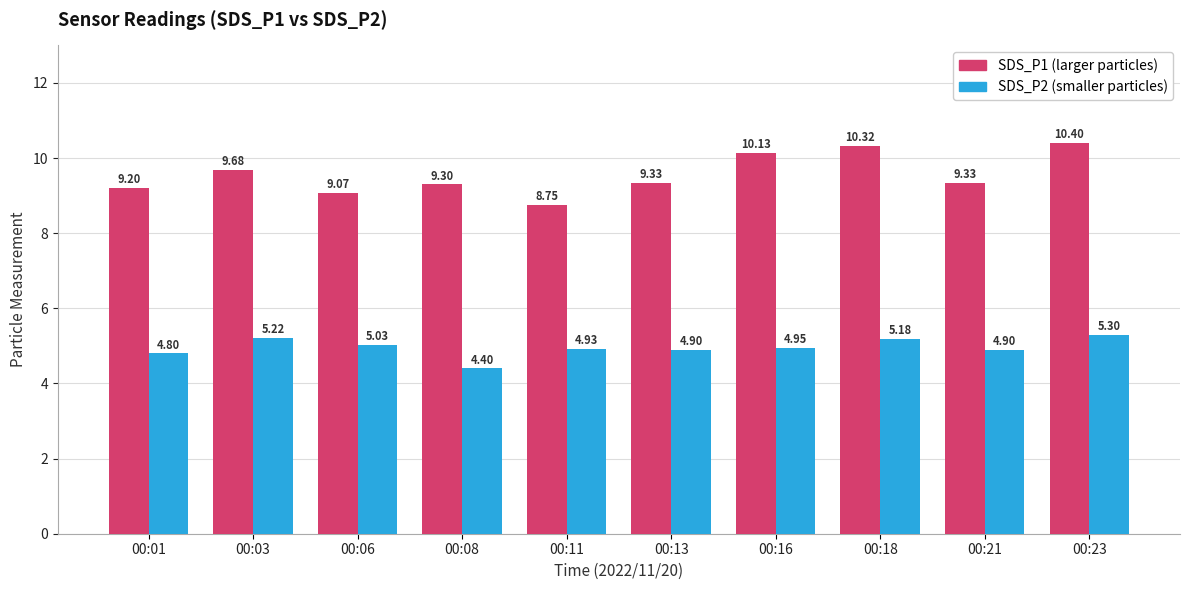

What is the total value across all series at 00:11?

13.7